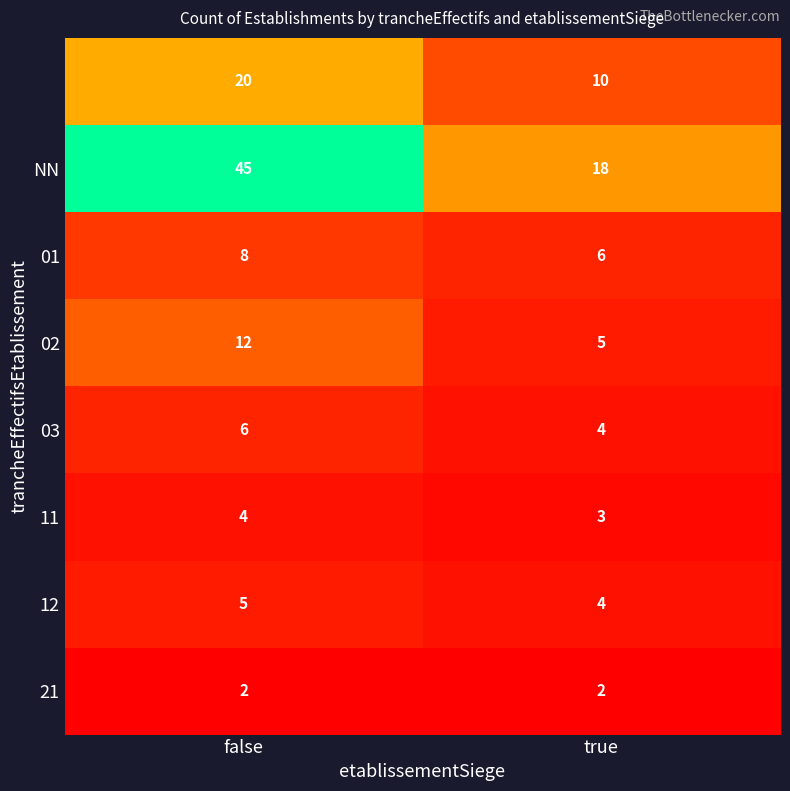

What is the difference between the highest and lowest values at false?

43